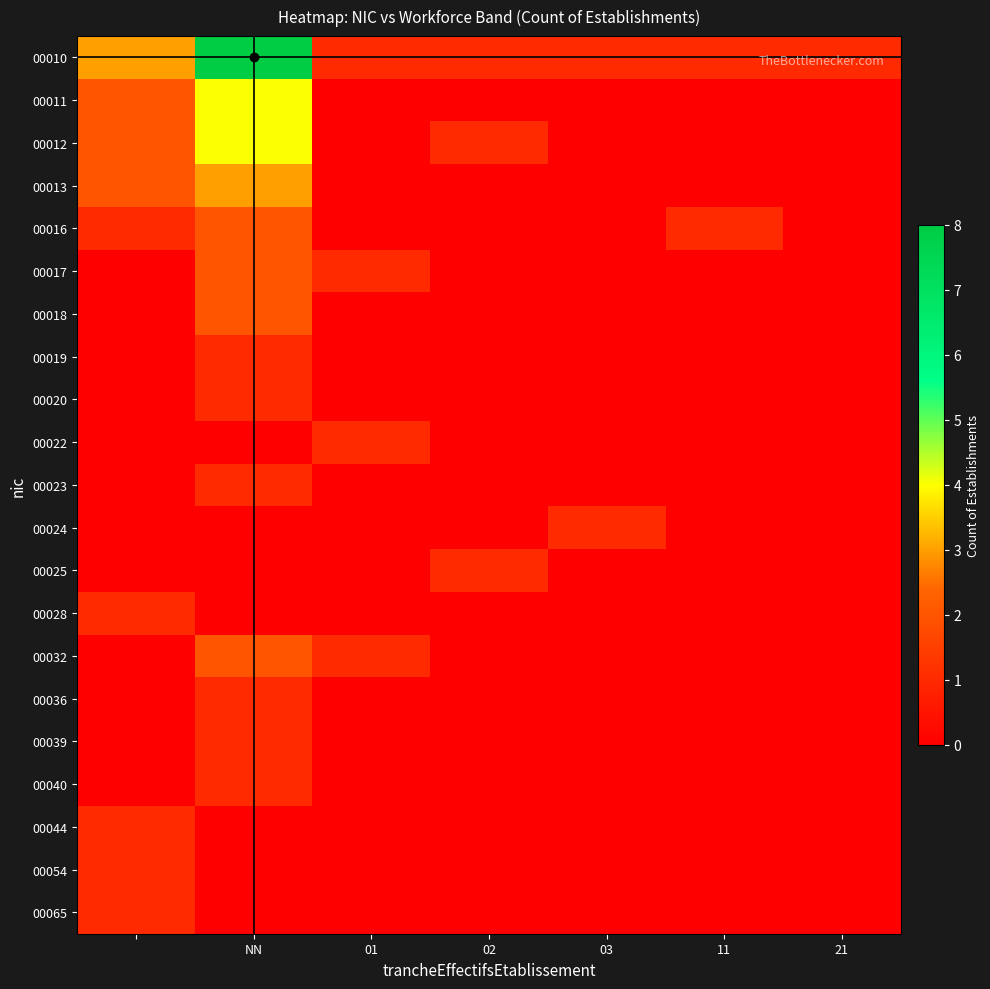

Reading right to left, extract all data points from this chart.

00010: 1	1	1	1	1	8	3
00011: 0	0	0	0	0	4	2
00012: 0	0	0	1	0	4	2
00013: 0	0	0	0	0	3	2
00016: 0	1	0	0	0	2	1
00017: 0	0	0	0	1	2	0
00018: 0	0	0	0	0	2	0
00019: 0	0	0	0	0	1	0
00020: 0	0	0	0	0	1	0
00022: 0	0	0	0	1	0	0
00023: 0	0	0	0	0	1	0
00024: 0	0	1	0	0	0	0
00025: 0	0	0	1	0	0	0
00028: 0	0	0	0	0	0	1
00032: 0	0	0	0	1	2	0
00036: 0	0	0	0	0	1	0
00039: 0	0	0	0	0	1	0
00040: 0	0	0	0	0	1	0
00044: 0	0	0	0	0	0	1
00054: 0	0	0	0	0	0	1
00065: 0	0	0	0	0	0	1